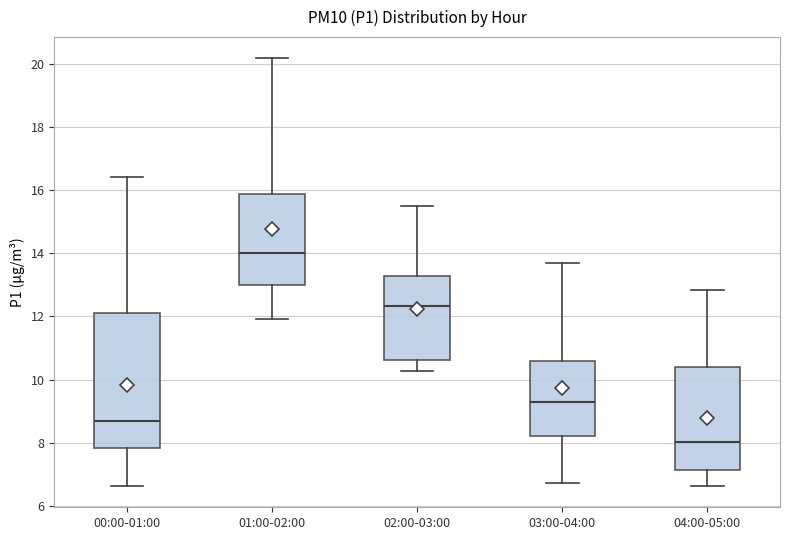

Reading left to right, transcribe this box plot: for each box, give where its median line is, the range the box spans, and where its two whiskers end, as read against the y-axis. The values are not printed on the chart, so give them approximately, as read against the axis.

00:00-01:00: median 8.8, box 7.8 to 12.0, whiskers 6.6 to 16.4
01:00-02:00: median 14.0, box 13.0 to 15.8, whiskers 12.0 to 20.2
02:00-03:00: median 12.4, box 10.6 to 13.2, whiskers 10.2 to 15.6
03:00-04:00: median 9.4, box 8.2 to 10.6, whiskers 6.8 to 13.8
04:00-05:00: median 8.0, box 7.2 to 10.4, whiskers 6.6 to 12.8